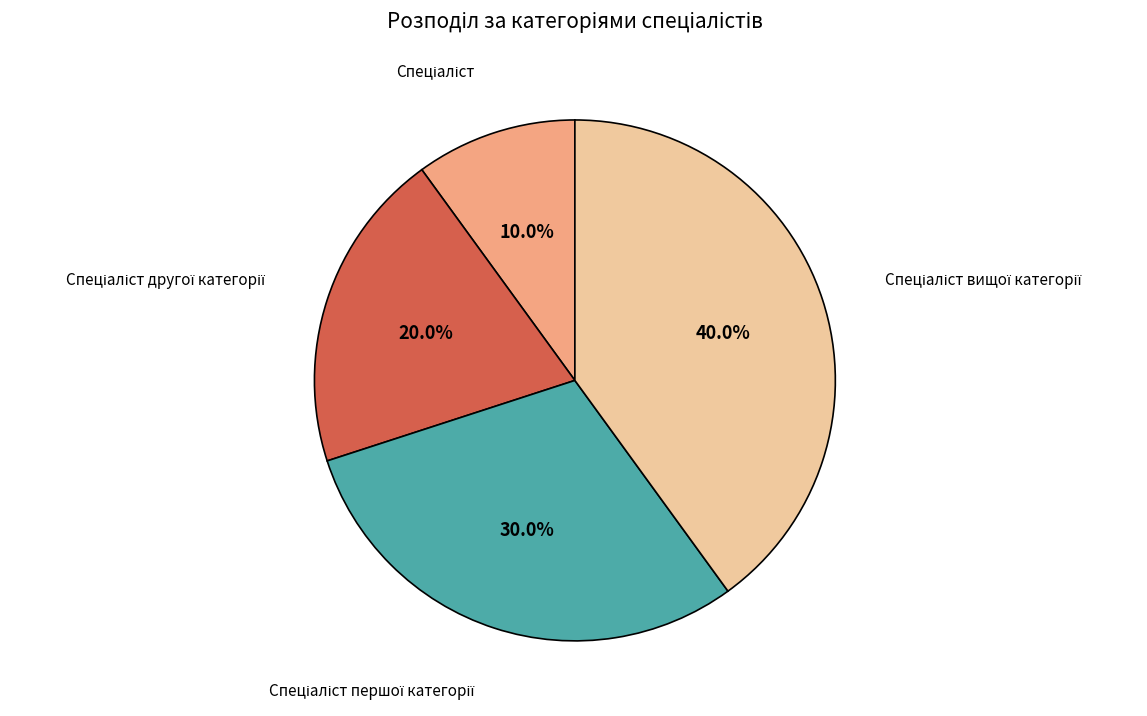

Is there any slice that represents more than half of the pie?

No